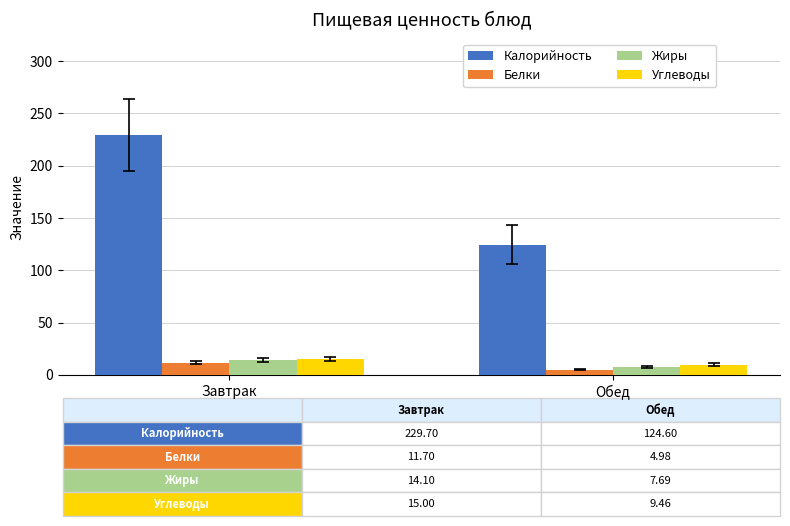

Which series has the largest total across all categories?

Калорийность